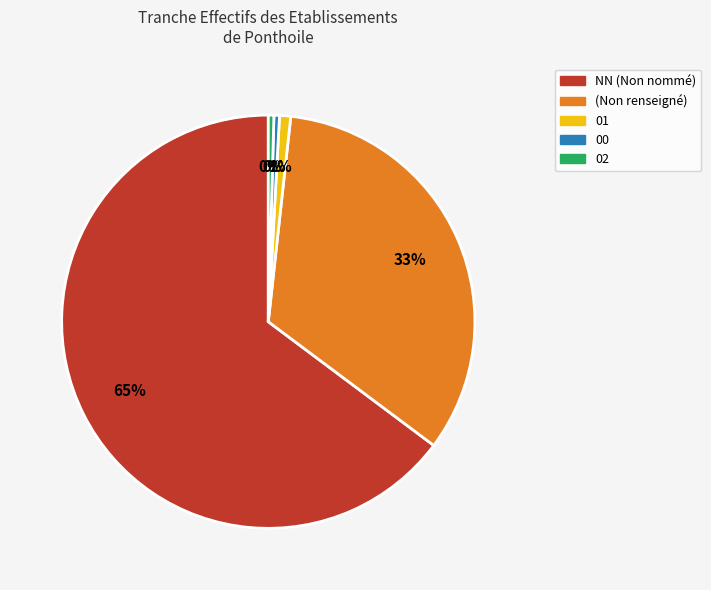

Is there a majority slice in this chart?

Yes